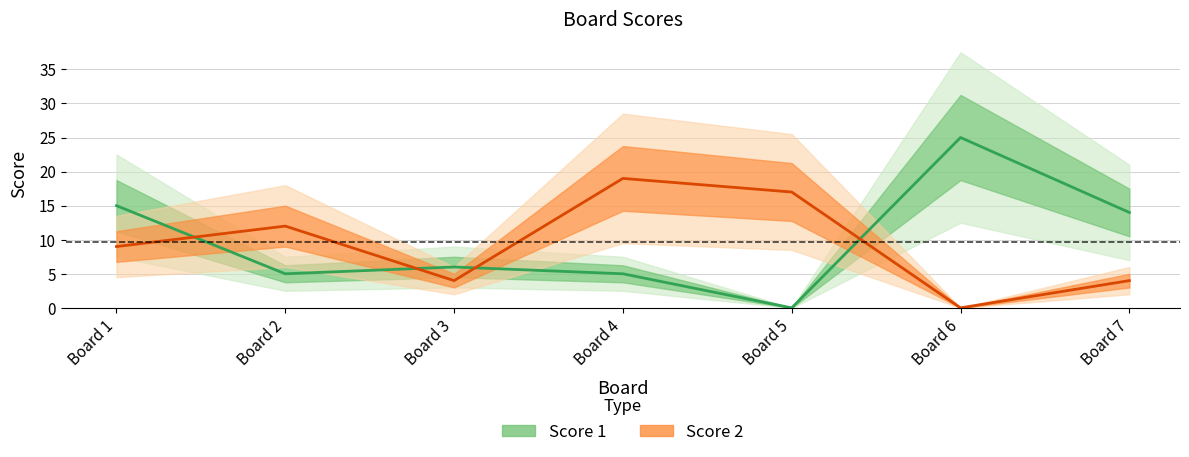

After their last crossing, which series has the higher values: Score 2 or Score 1?

Score 1